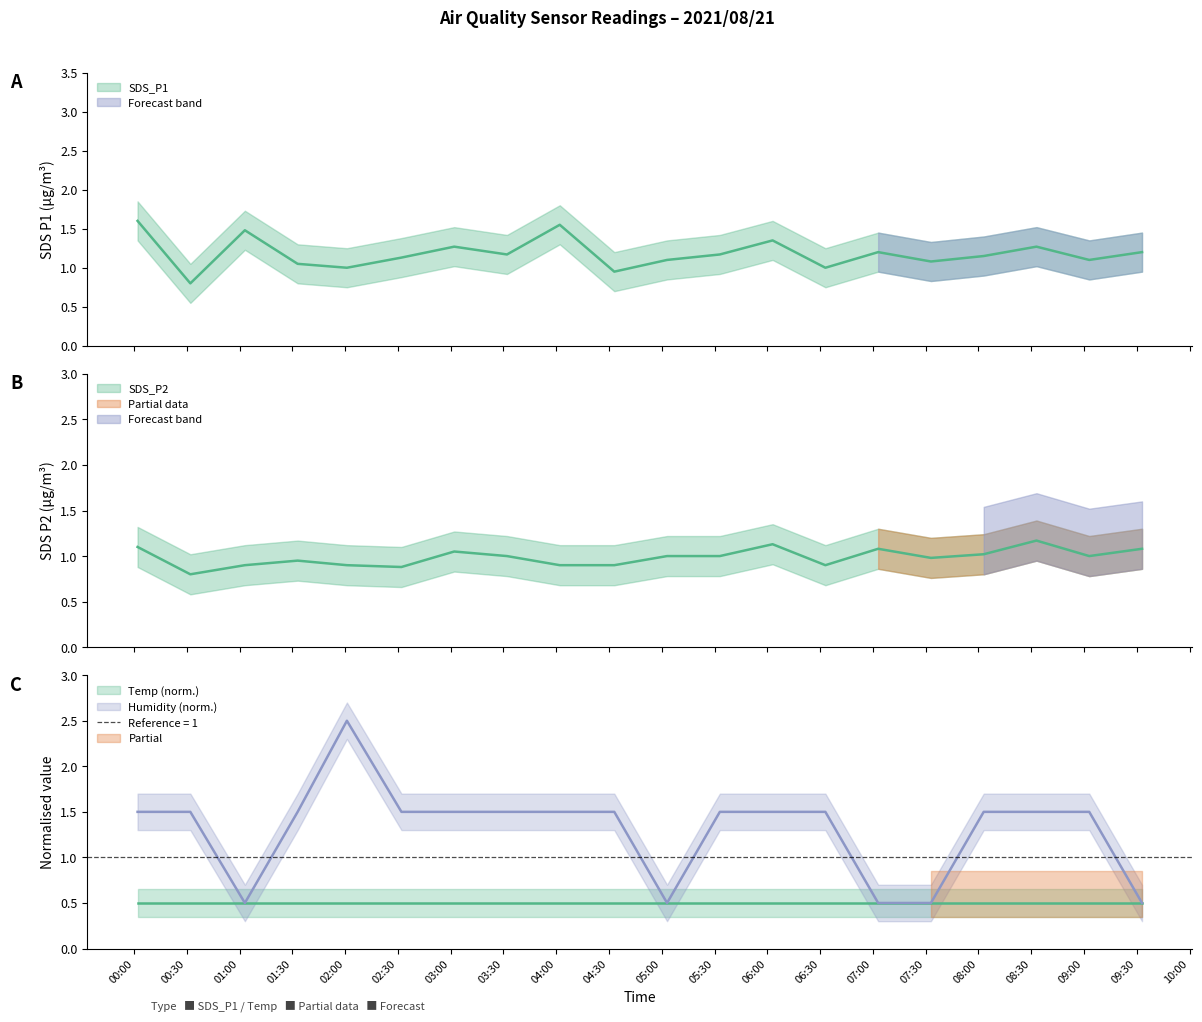

Read the SDS_P2 value at 2021/08/21 02:32.

0.9